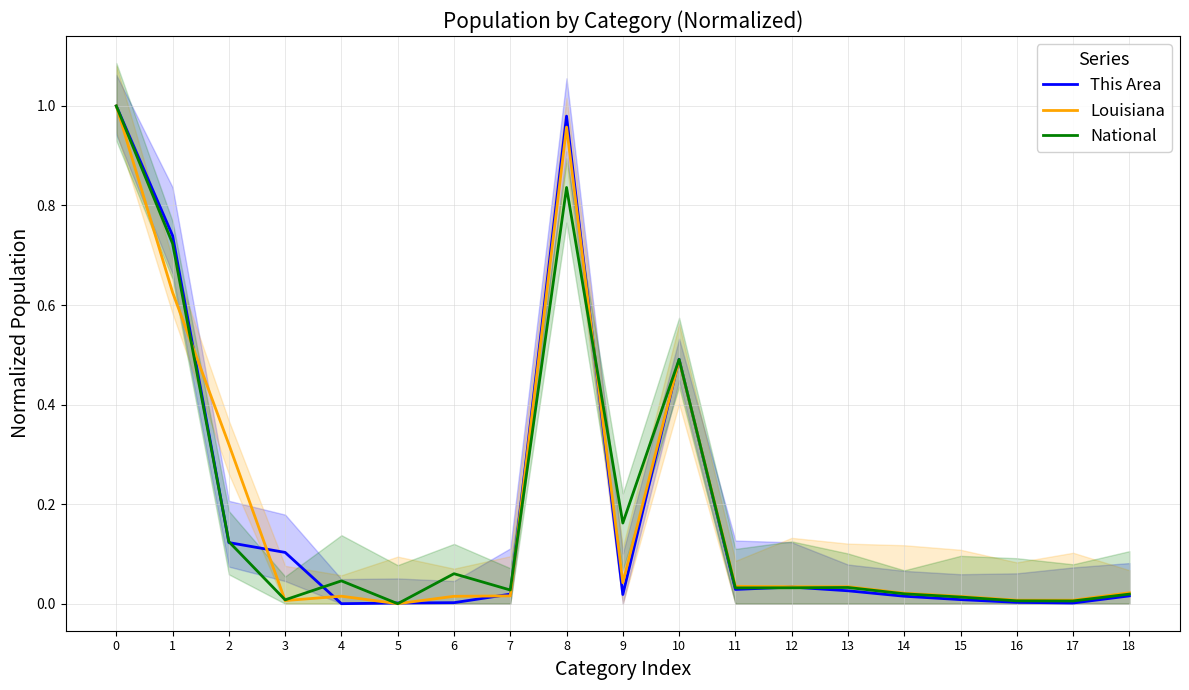

Reading left to right, list all the values displayed in this chart.

This Area: 0=1.0	1=0.7	2=0.1	3=0.1	4=0.0	5=0.0	6=0.0	7=0.0	8=1.0	9=0.0	10=0.5	11=0.0	12=0.0	13=0.0	14=0.0	15=0.0	16=0.0	17=0.0	18=0.0
Louisiana: 0=1.0	1=0.6	2=0.3	3=0.0	4=0.0	5=0.0	6=0.0	7=0.0	8=1.0	9=0.0	10=0.5	11=0.0	12=0.0	13=0.0	14=0.0	15=0.0	16=0.0	17=0.0	18=0.0
National: 0=1.0	1=0.7	2=0.1	3=0.0	4=0.0	5=0.0	6=0.1	7=0.0	8=0.8	9=0.2	10=0.5	11=0.0	12=0.0	13=0.0	14=0.0	15=0.0	16=0.0	17=0.0	18=0.0